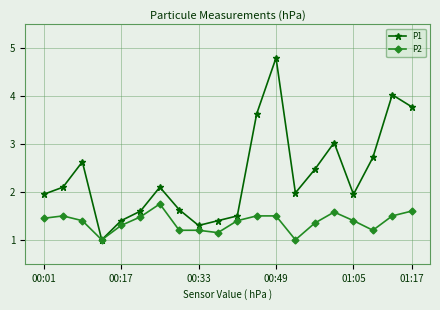

True or false: P2 has more than 0 points higher than both neighbors.

True